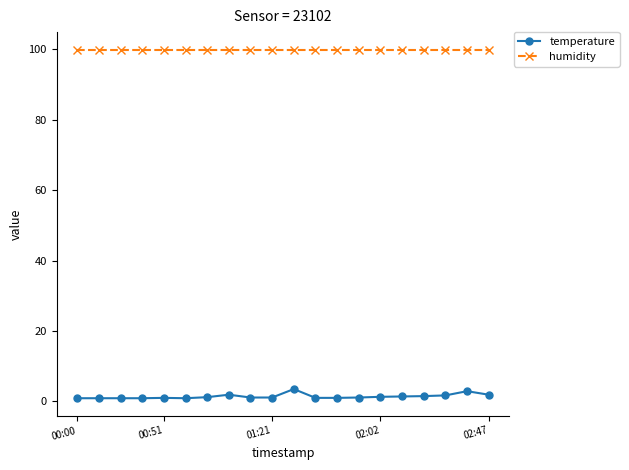

Is this an area chart (filled region under the line)?

No